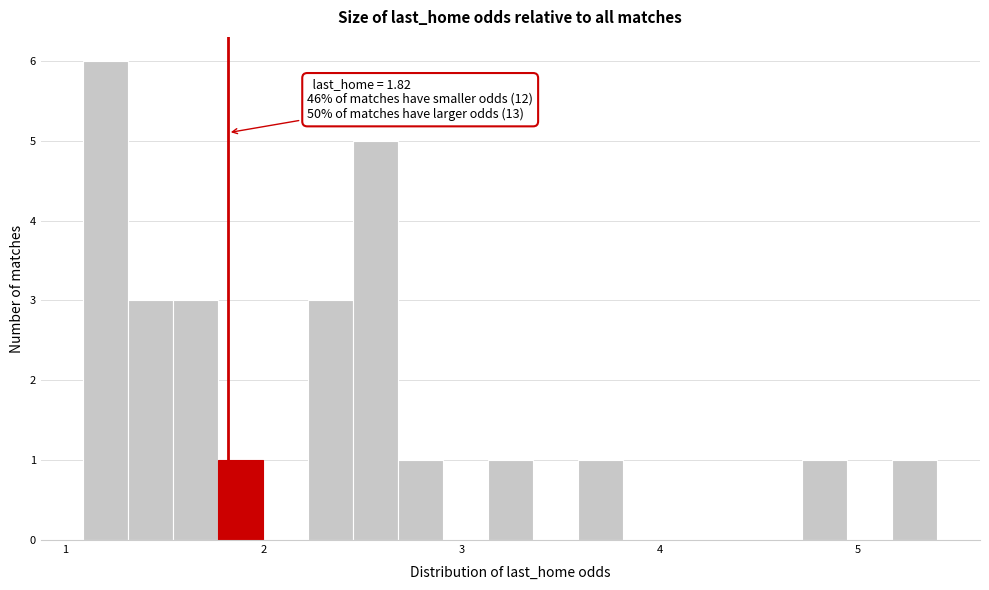

Around what value on the x-axis is the tallest bar? Give the approximate position of its centre, as read against the axis.

1.2